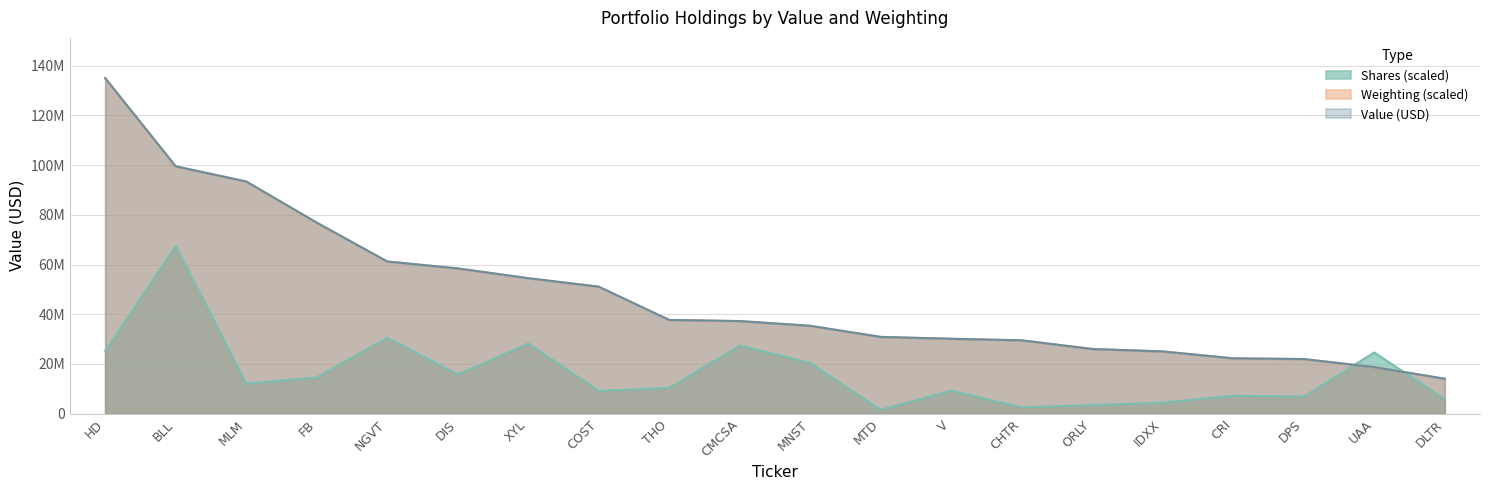

What is the sum of all Shares values?

326399572.0